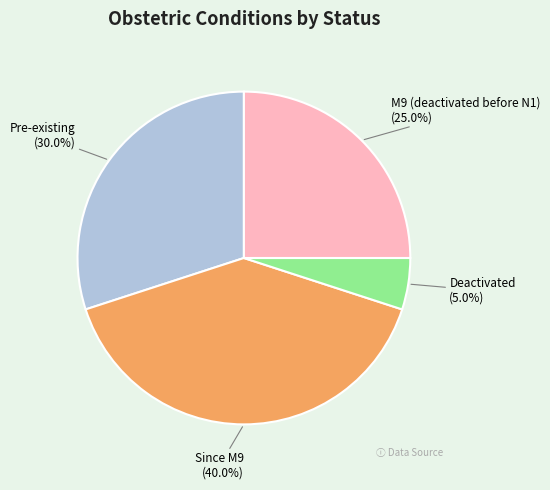

True or false: Deactivated accounts for 5% of the total.

True